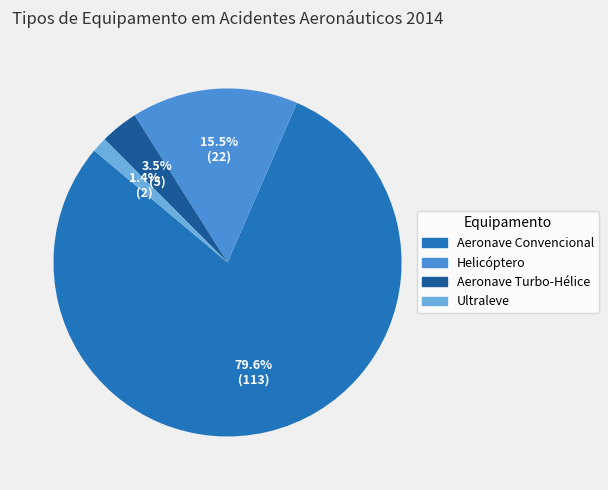

What is the majority slice?

Aeronave Convencional